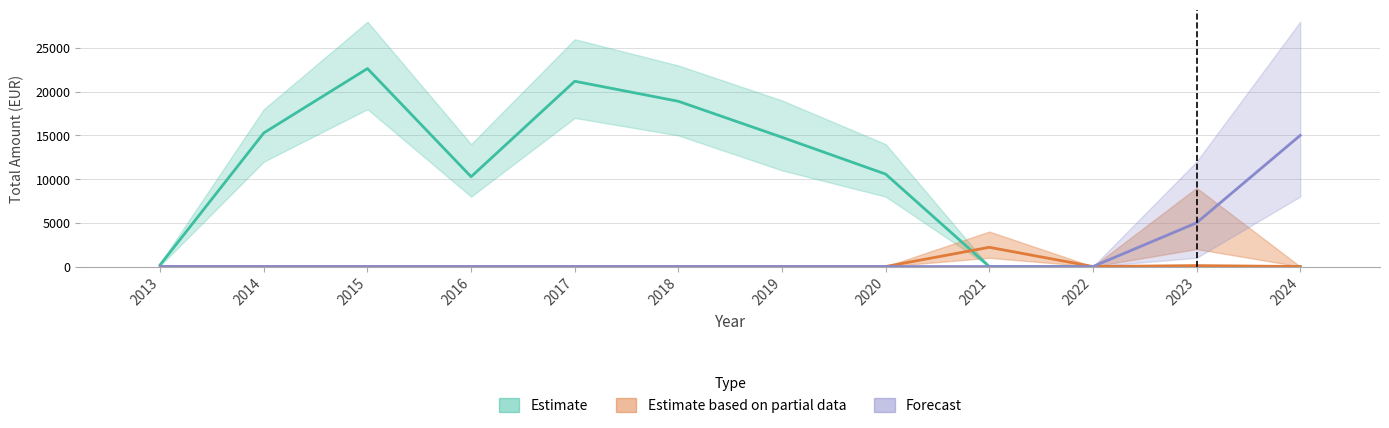

How many categories are shown in the chart?

12